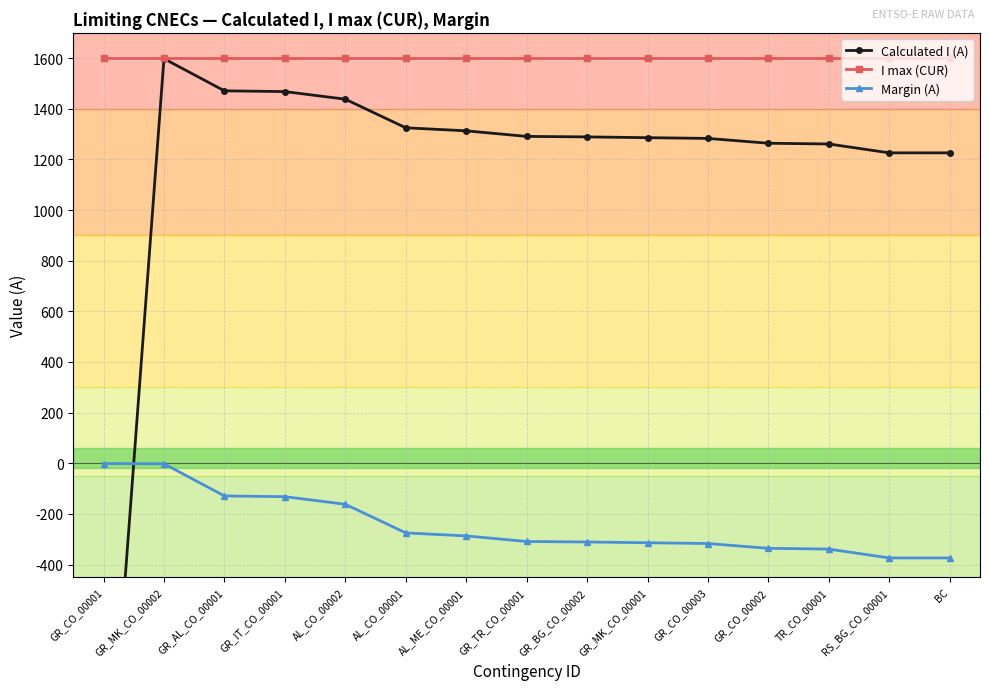

What is the label of the 9th point from the right?

AL_ME_CO_00001